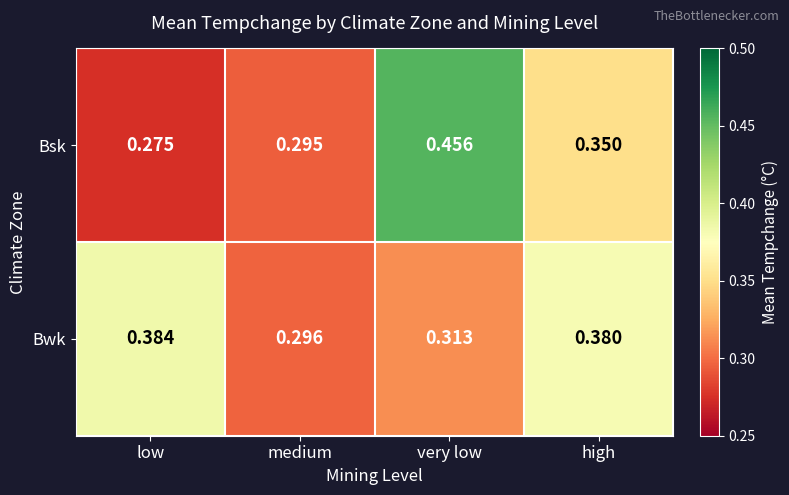

Rank the series by their maximum value, from lowest to highest.

Bwk, Bsk